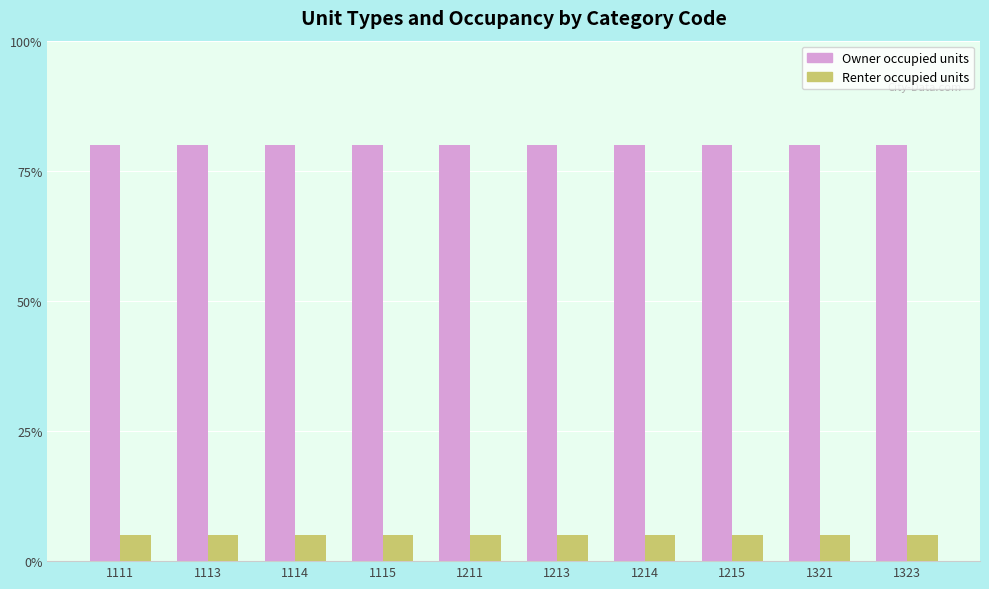

Reading right to left, list all the values displayed in this chart.

Owner occupied units: 80	80	80	80	80	80	80	80	80	80
Renter occupied units: 5	5	5	5	5	5	5	5	5	5